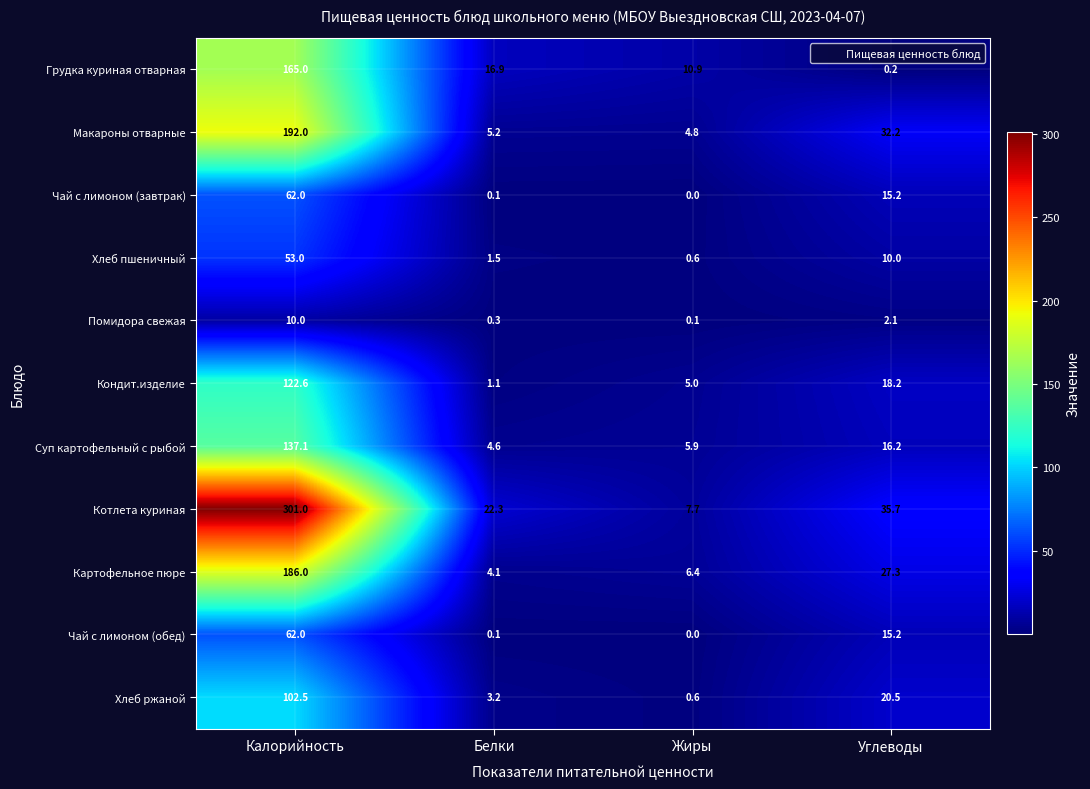

True or false: Суп картофельный с рыбой has a value of 24.3 at Углеводы.

False